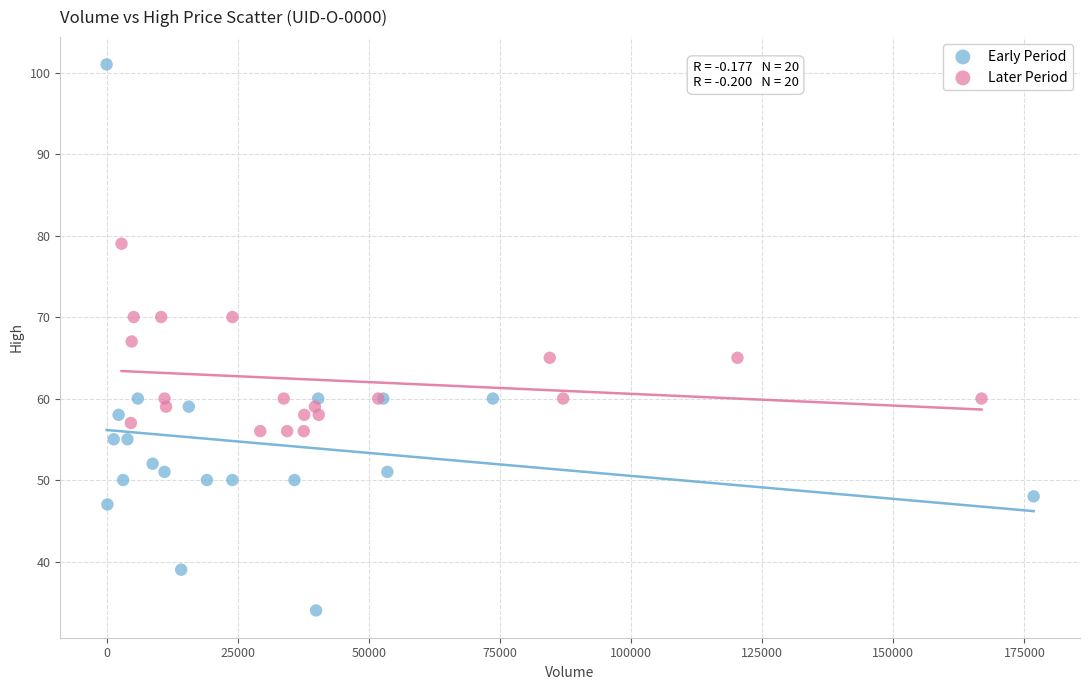

Which series contains the lowest Y value?

Early Period